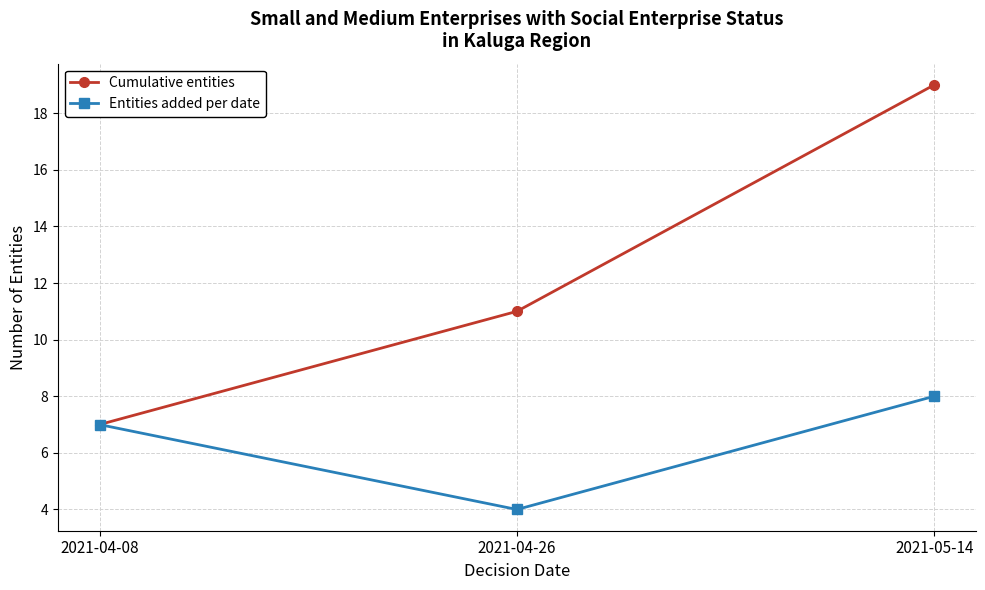

List the series in order of their peak value, lowest first.

Entities added per date, Cumulative entities